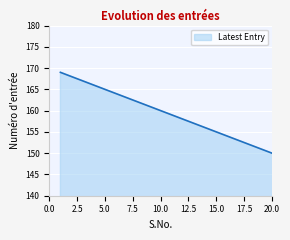

What is the difference between the maximum and minimum values?

20